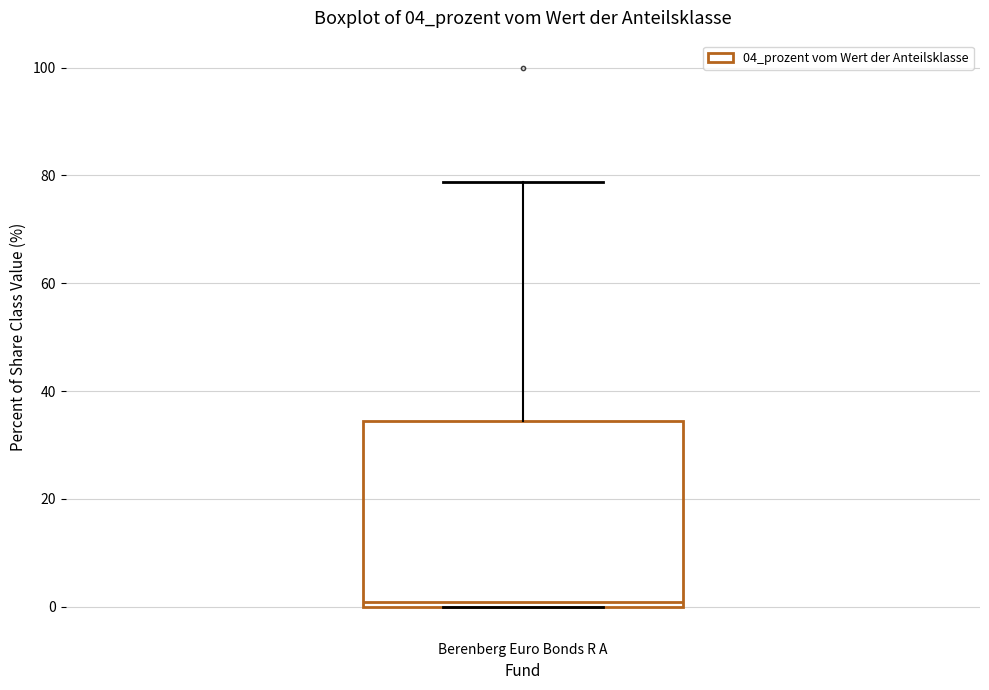

Transcribe this box plot: give where the median line is, the range the box spans, and where the two whiskers end, as read against the y-axis. The values are not printed on the chart, so give them approximately, as read against the axis.

median 0 (just above the box's lower edge), box 0 to 34, whiskers 0 to 78